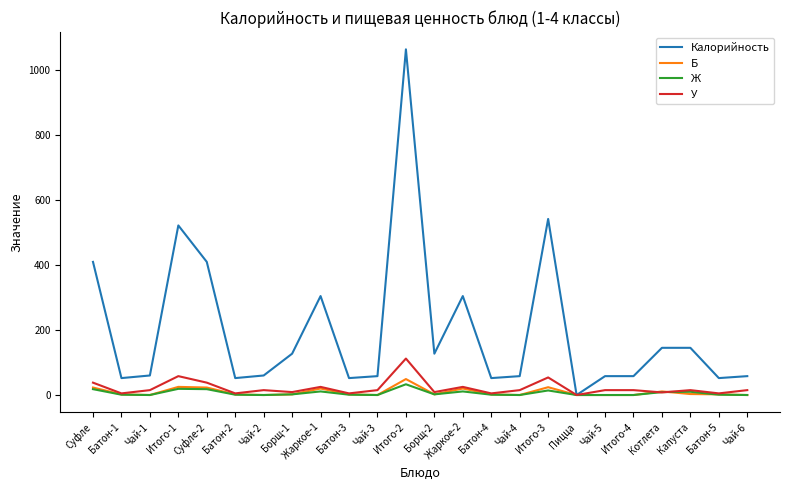

What position from the right is Чай-5?

6